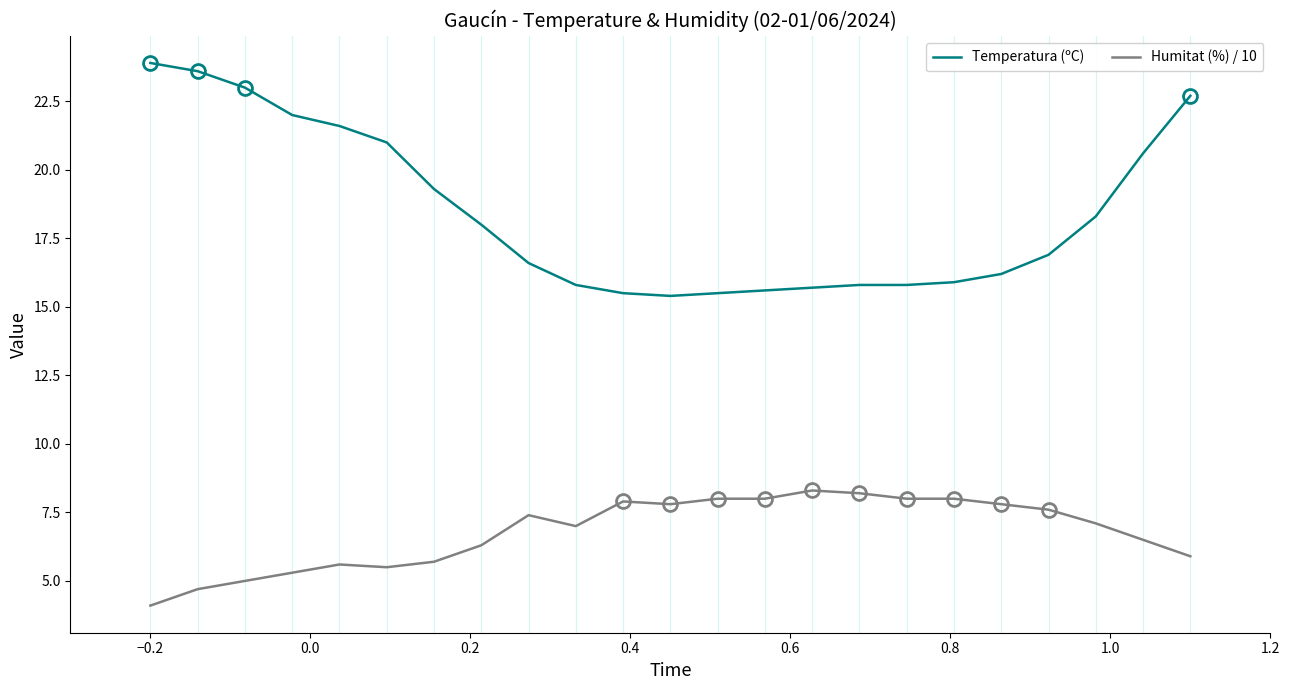

What is the average value of the Humitat (%) / 10 series?

6.8